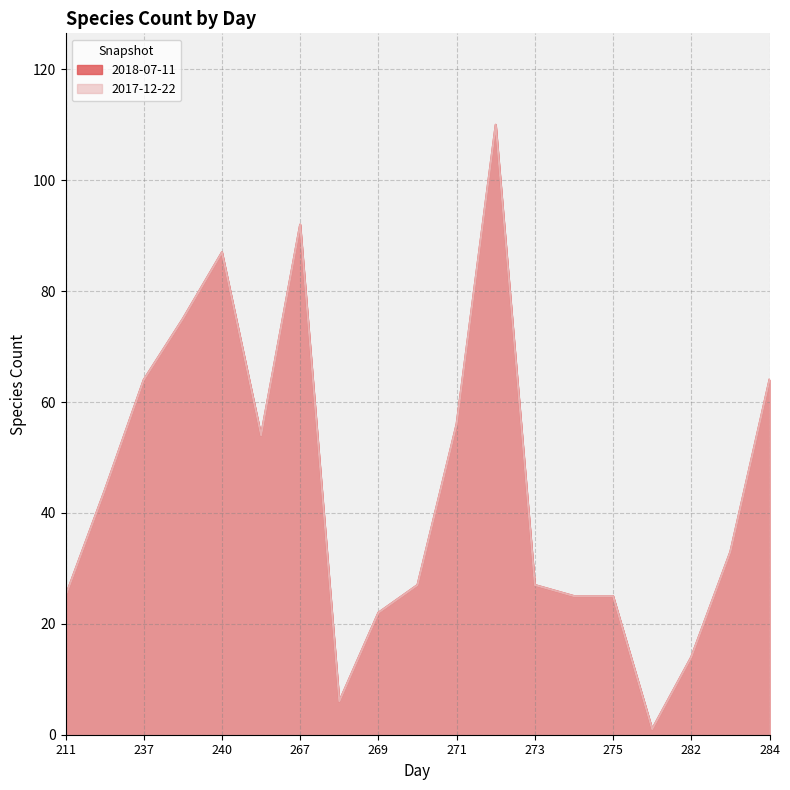

The 2017-12-22 series shows 14 at 282. True or false?

True